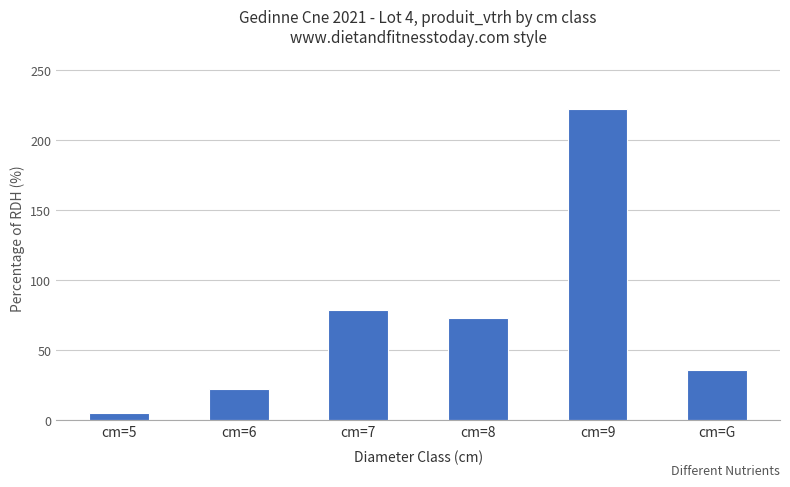

At which category does the chart reach its peak across all series?

cm=9